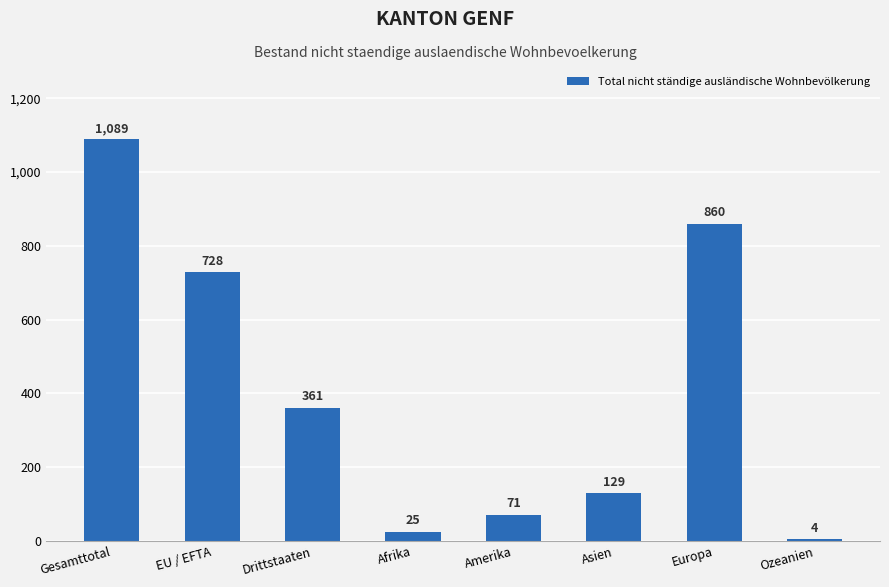

Are the bars horizontal?

No